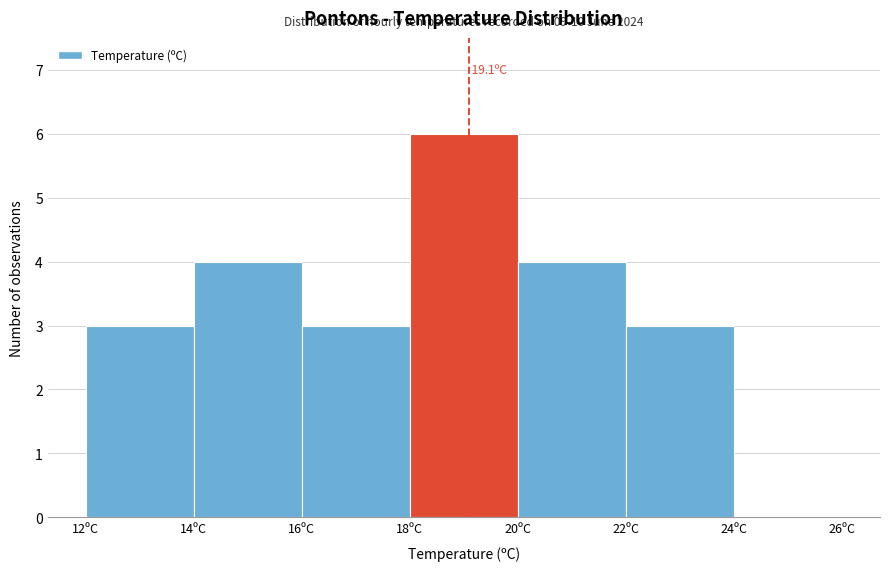

Which range on the x-axis has the tallest bar?

18 to 20